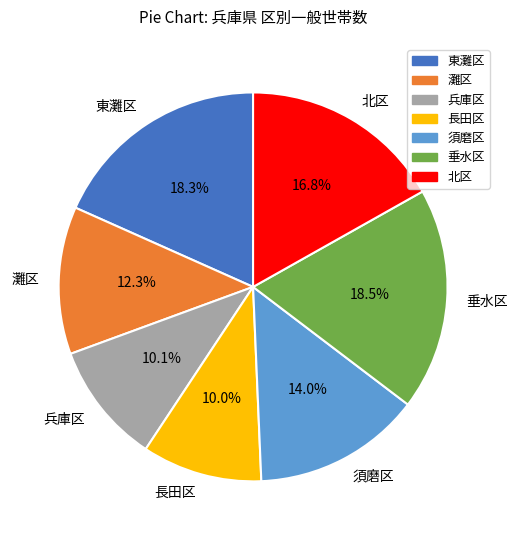

Is there a majority slice in this chart?

No